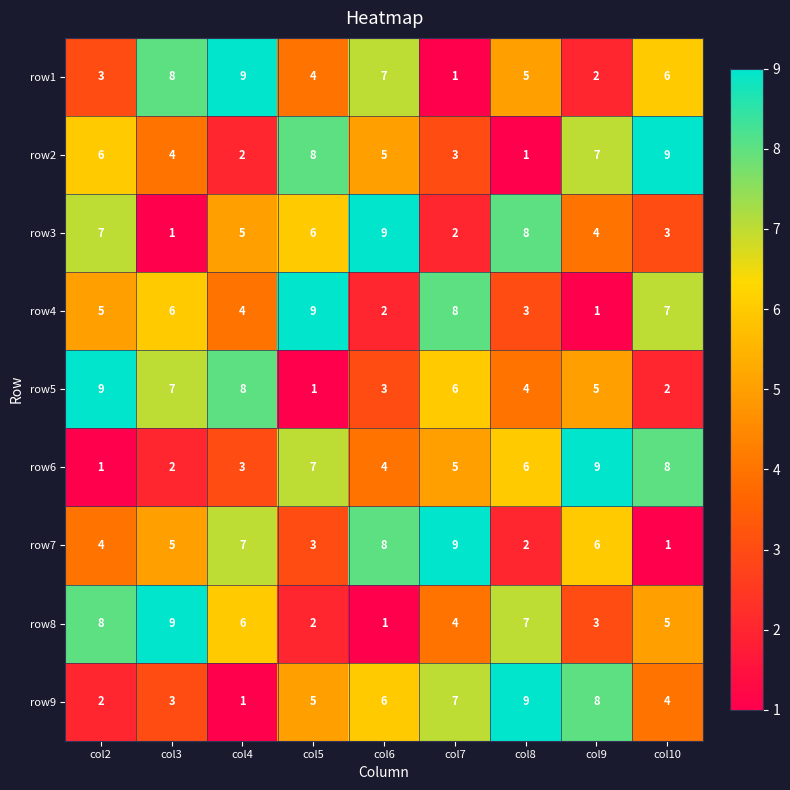

At how many categories does at least one series exceed 2?

9